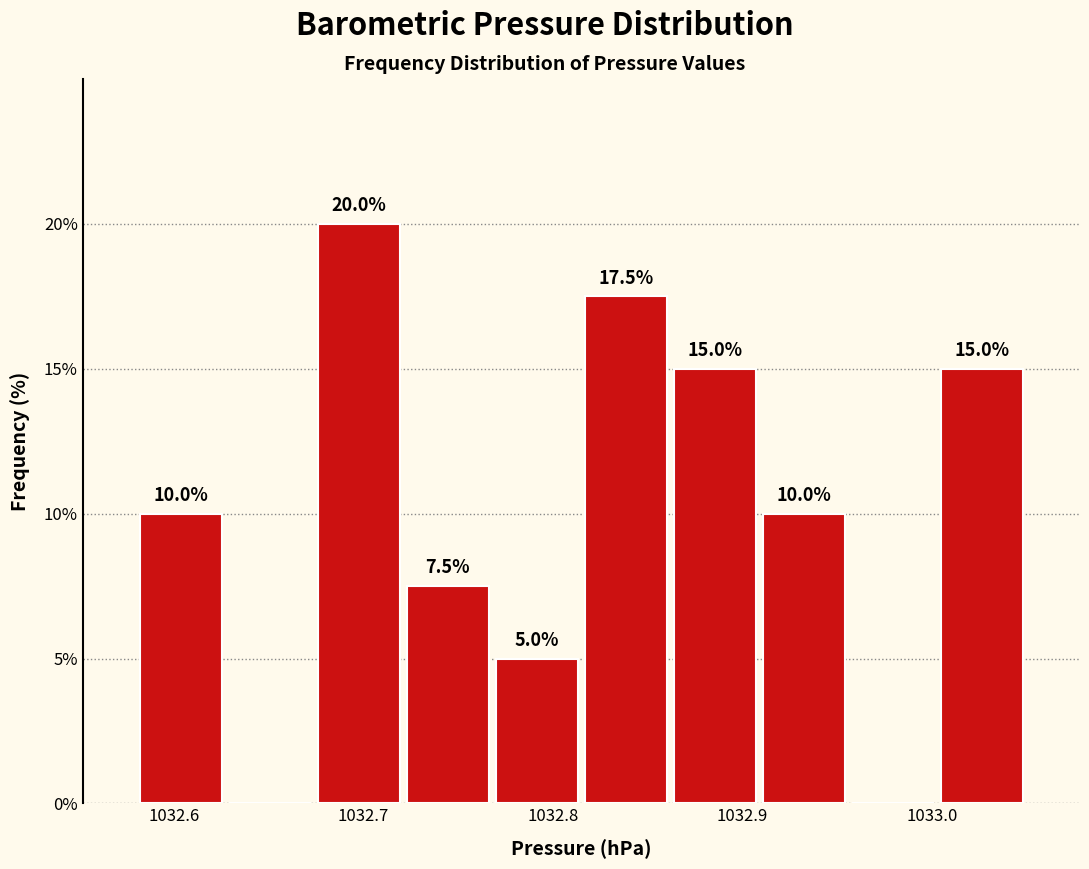

Which range on the x-axis has the tallest bar?

1032.674 to 1032.721